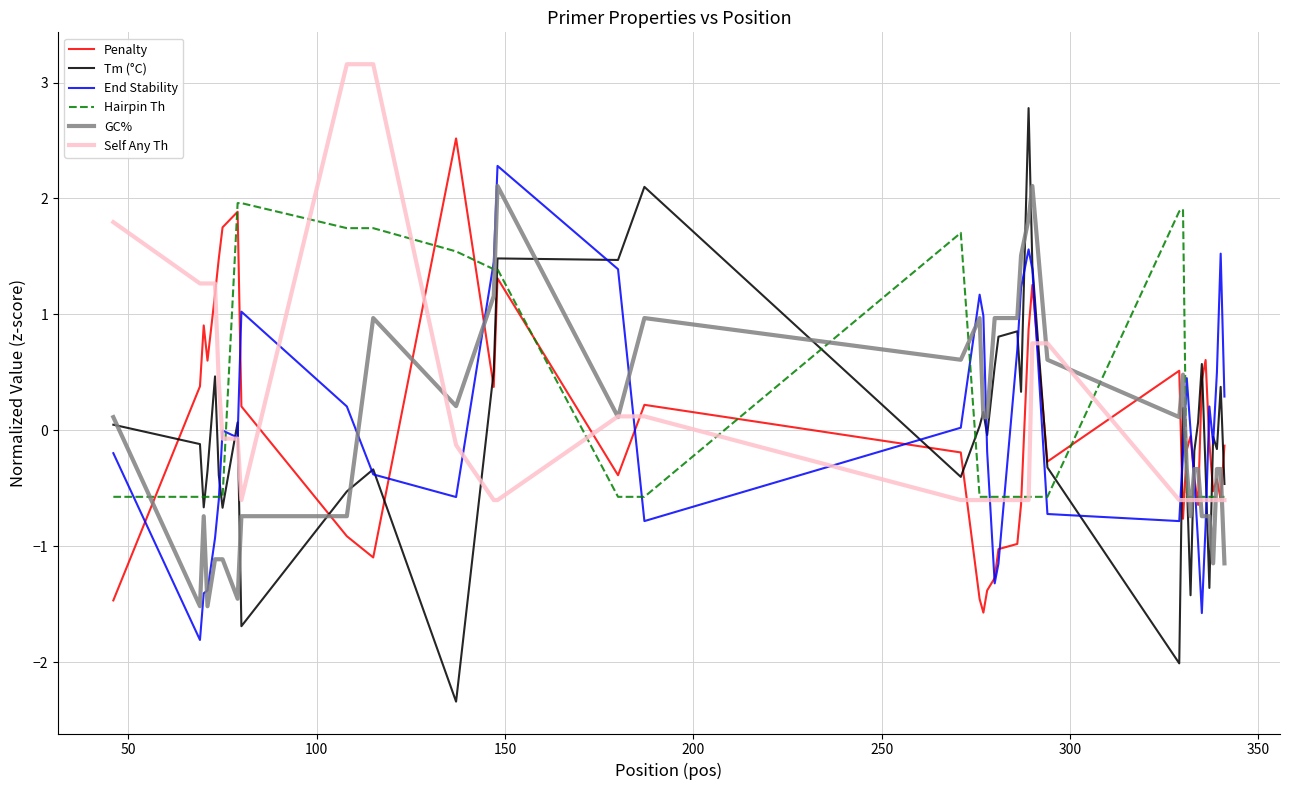

List the series in order of their peak value, lowest first.

Hairpin Th, GC%, End Stability, Penalty, Tm (°C), Self Any Th